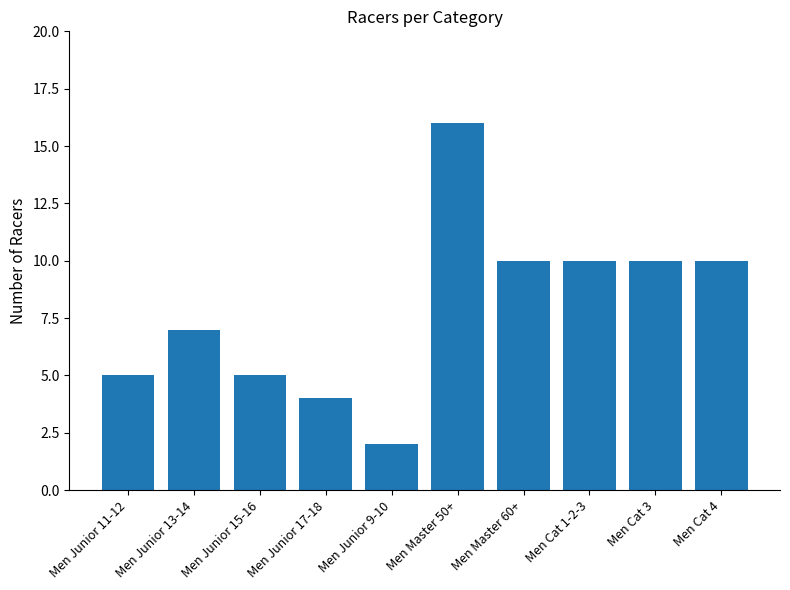

Reading right to left, transcribe all the data shown in this chart.

10	10	10	10	16	2	4	5	7	5